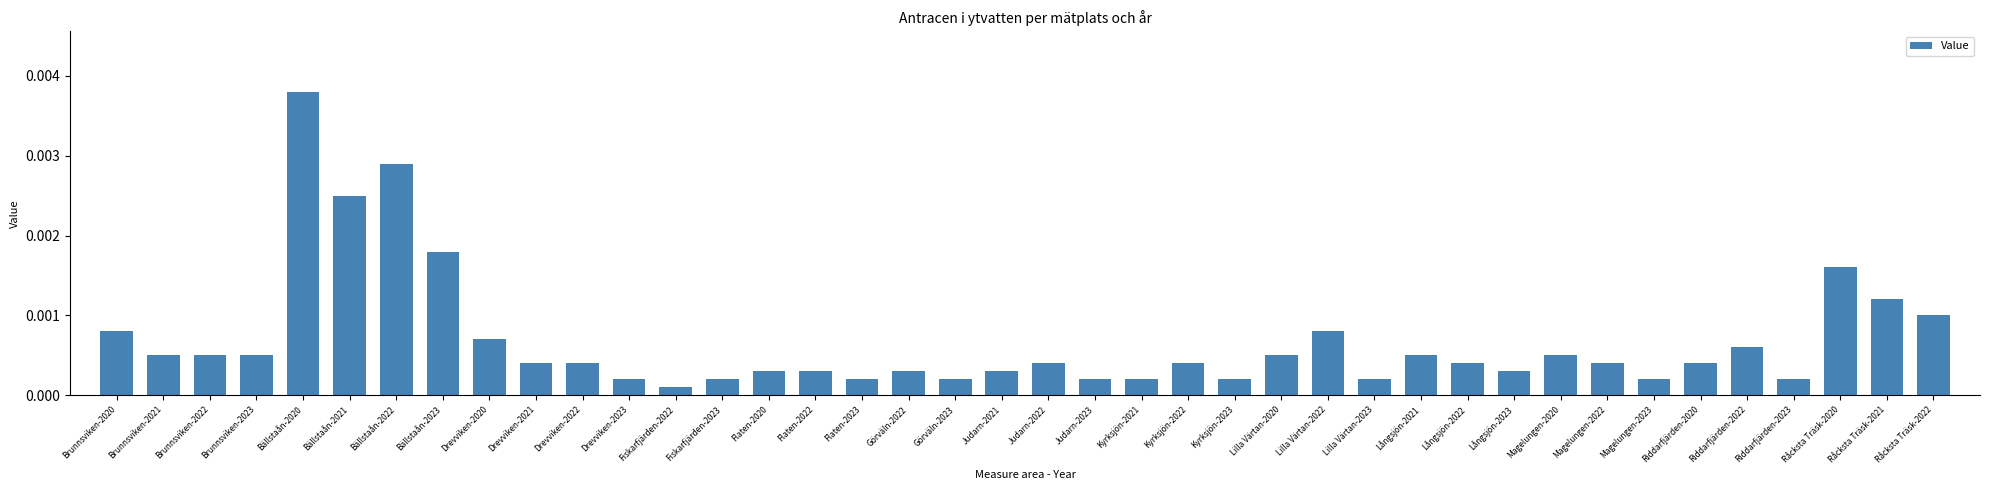

Count the number of data series in this chart.

1